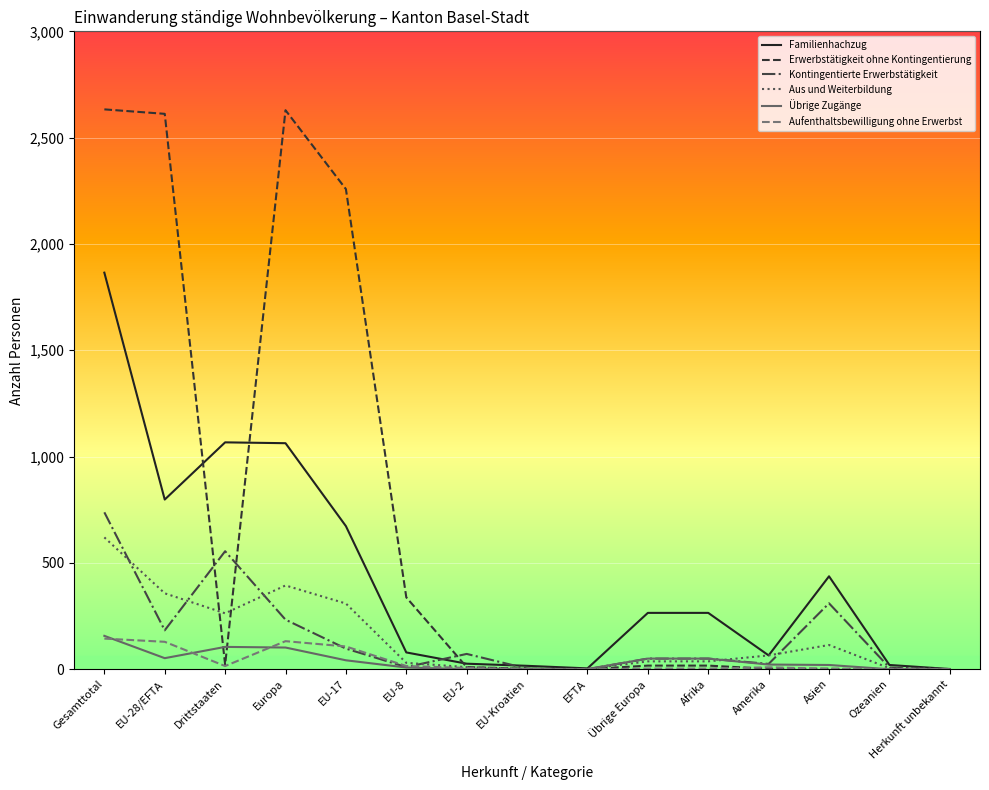

What is the maximum value shown in the chart?

2633